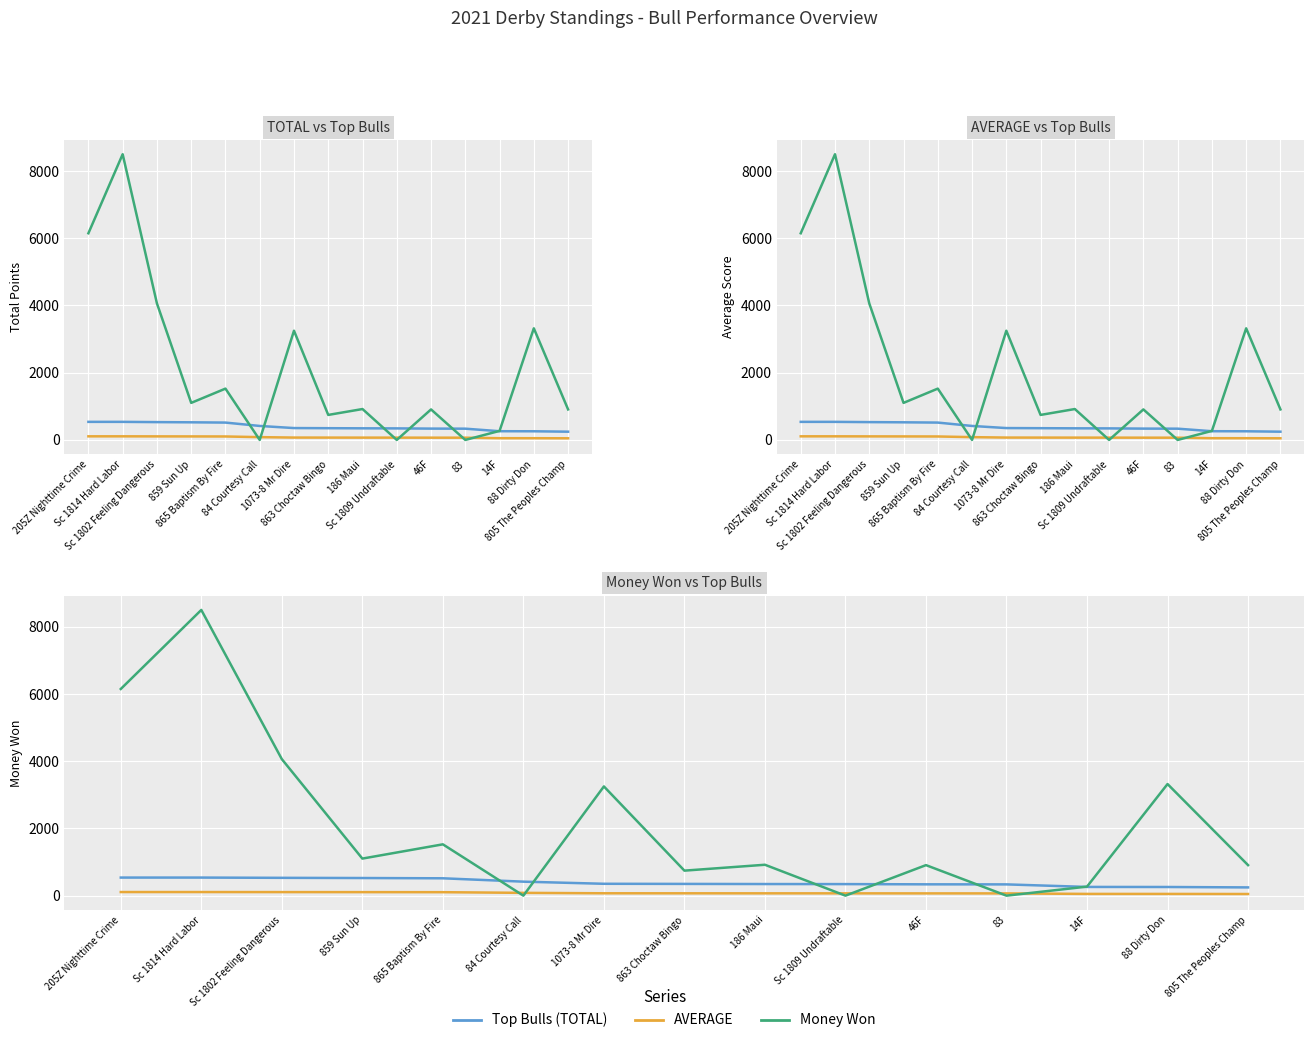

Is it true that Top Bulls (TOTAL) equals 343.8 at Sc 1809 Undraftable?

True